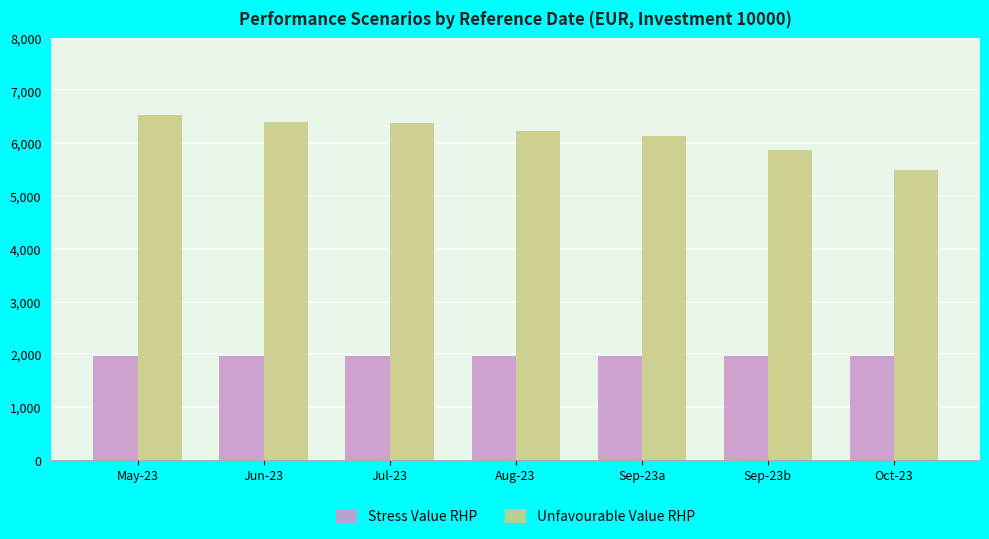

How many bars are there in total?

14